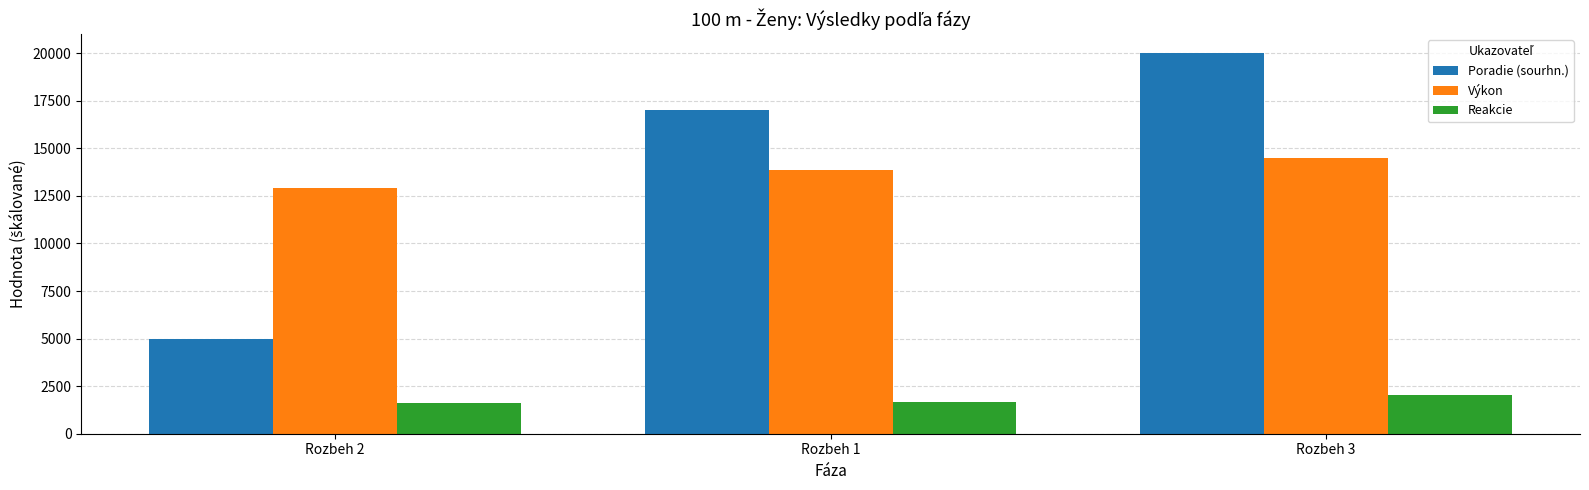

What is the lowest value of the Výkon series?

12910